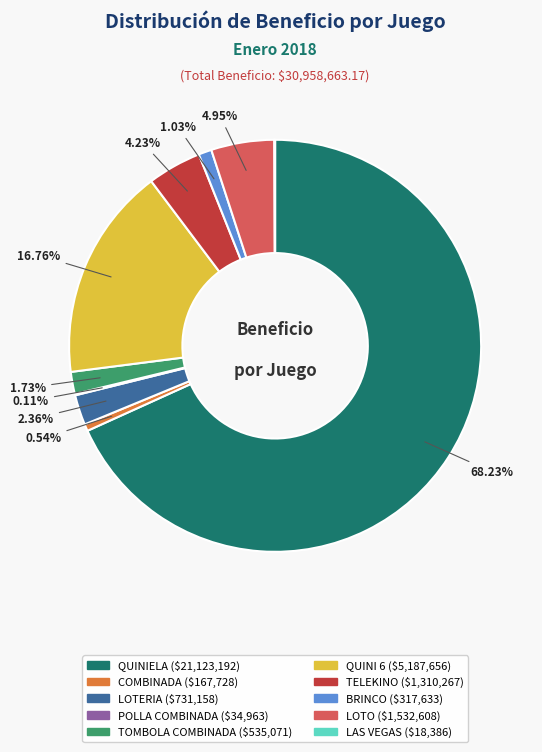

Does QUINIELA represent more than half of the total?

Yes